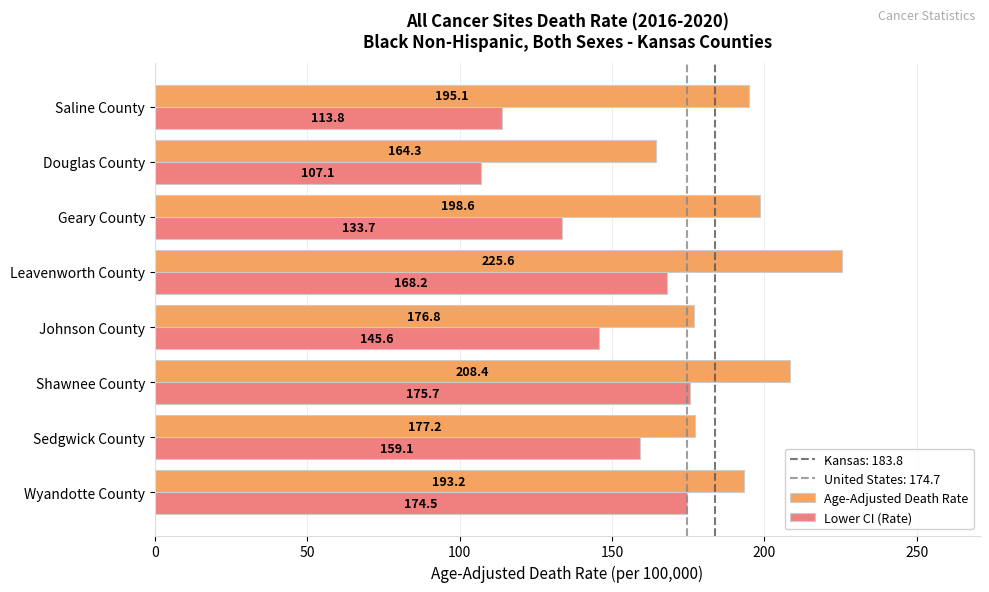

What is the difference between the highest and lowest values at Johnson County?

31.2